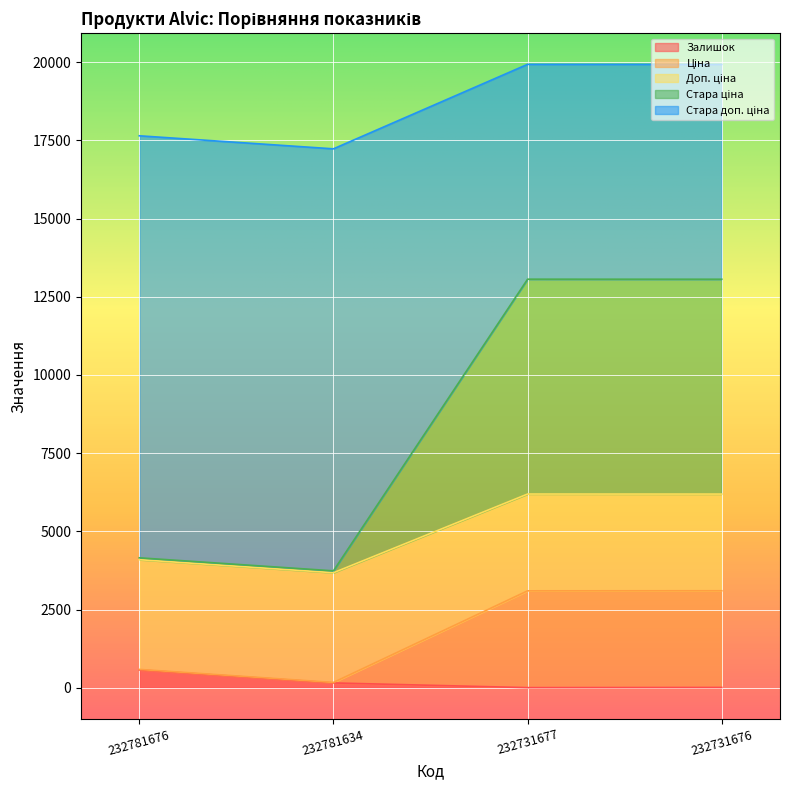

True or false: Ціна has more than 2 interior local peaks.

False